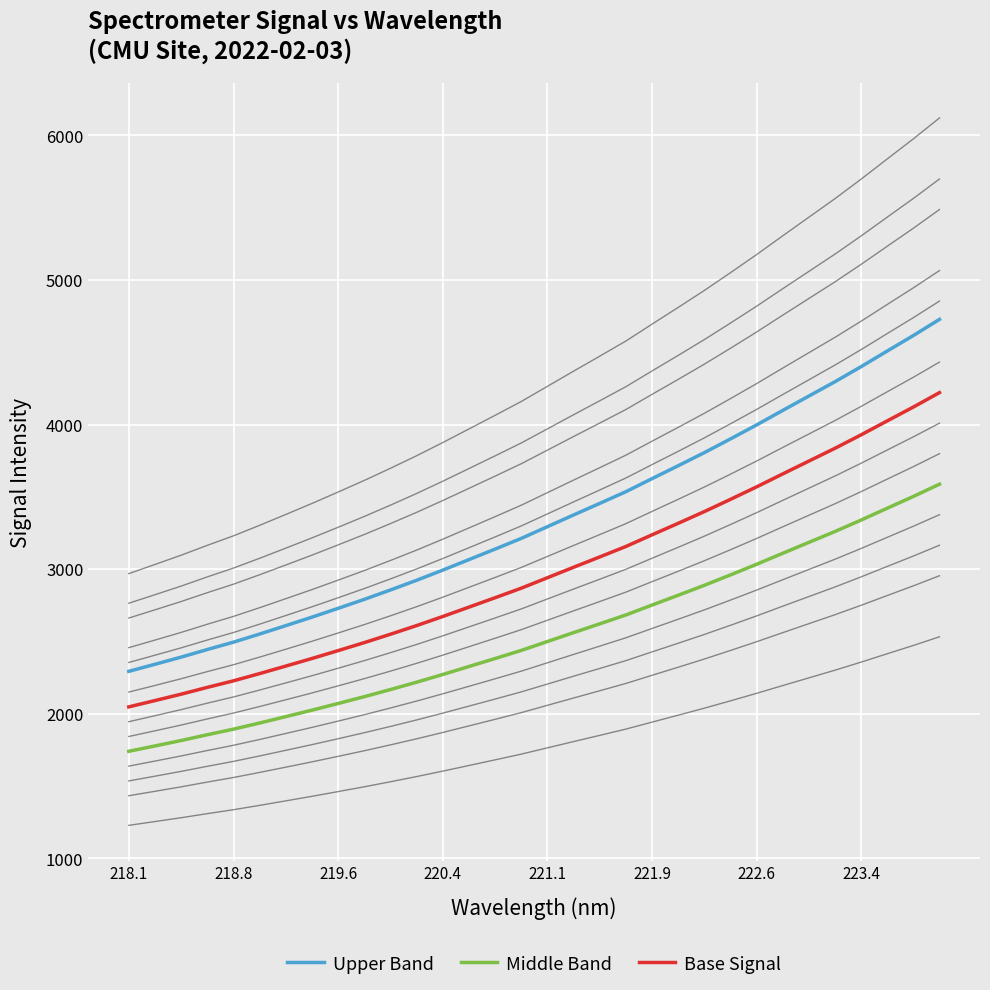

What value does the Base Signal series have at 223.4?

3928.7